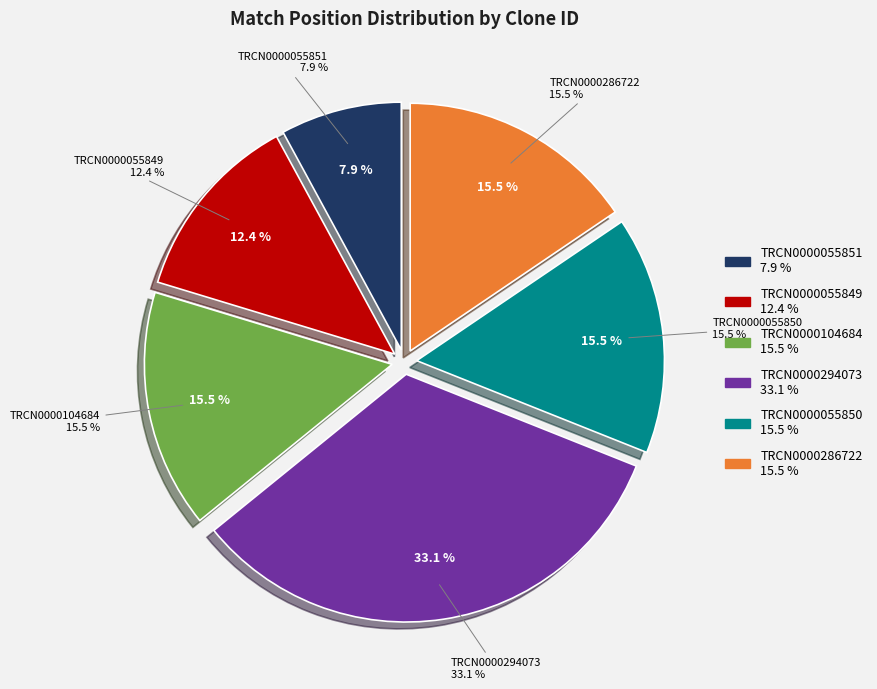

To the nearest percent, what portion does TRCN0000055851 represent?

8%